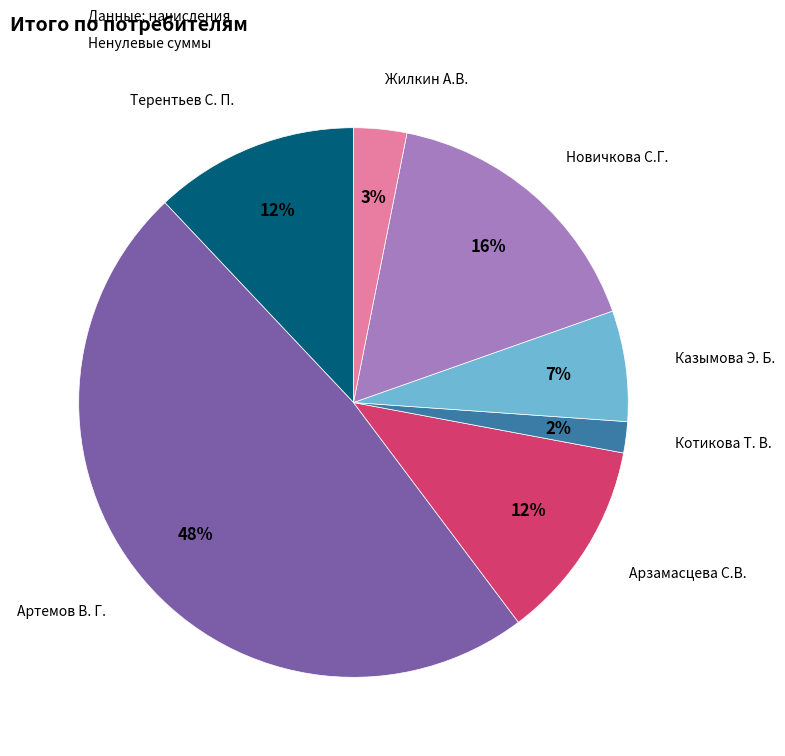

Which has a higher value, Терентьев С. П. or Артемов В. Г.?

Артемов В. Г.